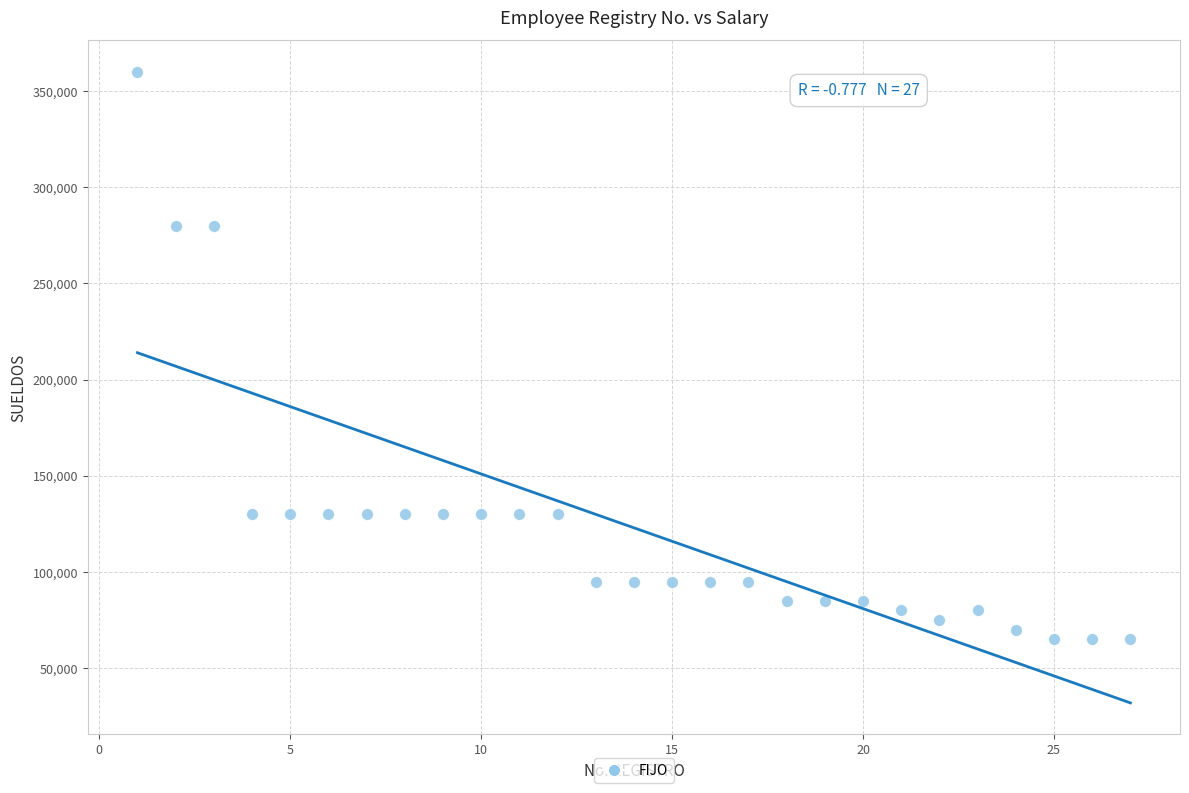

What is the range of X values (max minus min)?

26